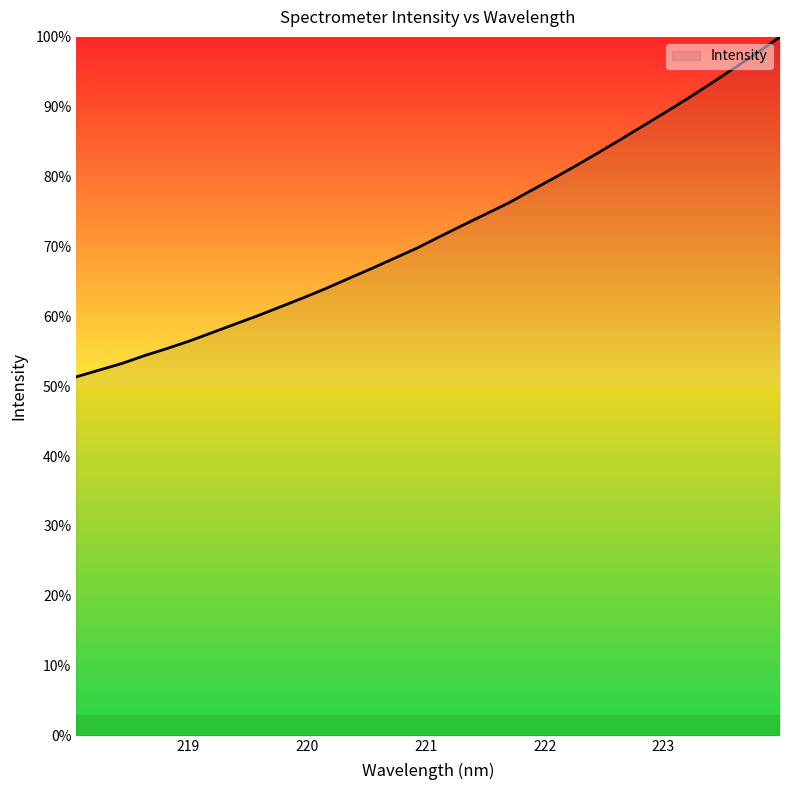

What is the maximum value shown in the chart?

100.0